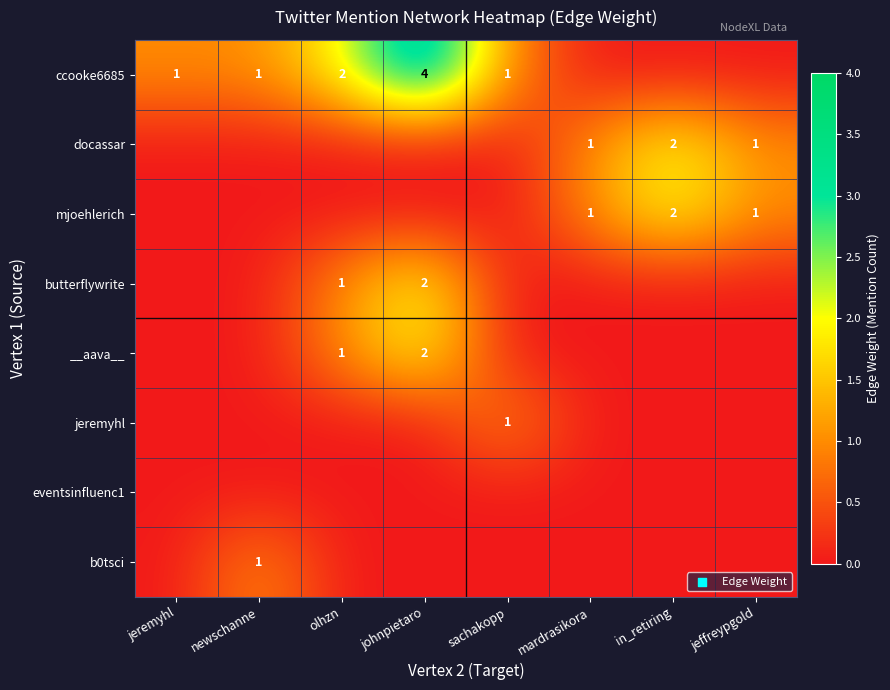

List the series in order of their peak value, lowest first.

eventsinfluenc1, jeremyhl, b0tsci, docassar, mjoehlerich, butterflywrite, __aava__, ccooke6685